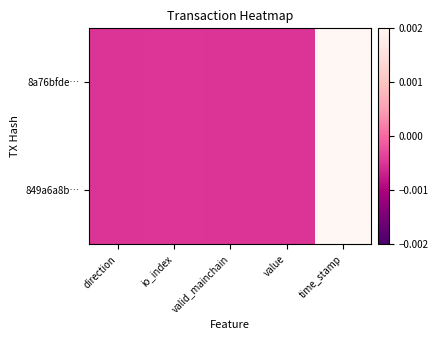

Rank the series at direction from lowest to highest value.

8a76bfde…, 849a6a8b…